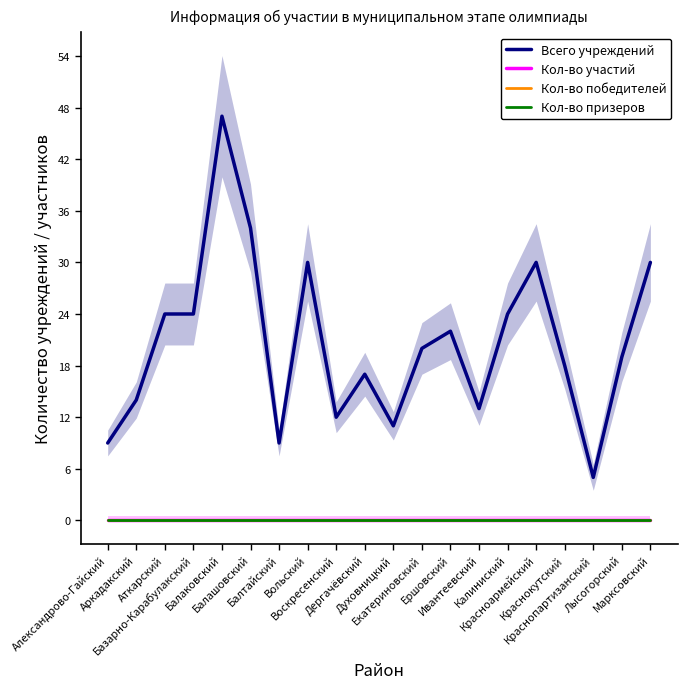

What position from the right is Екатериновский?

9